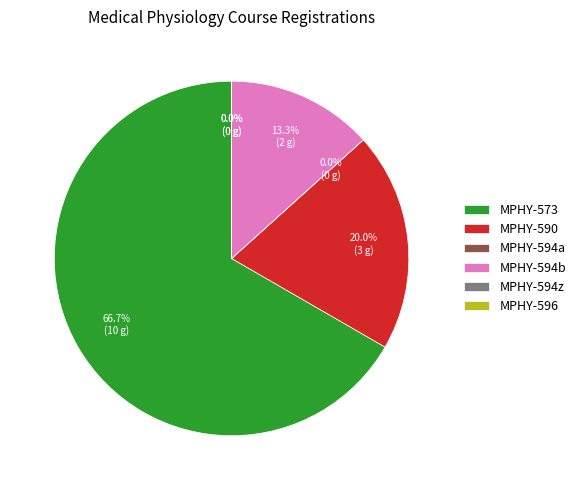

What percentage do MPHY-594b and MPHY-590 together represent?

33.3%